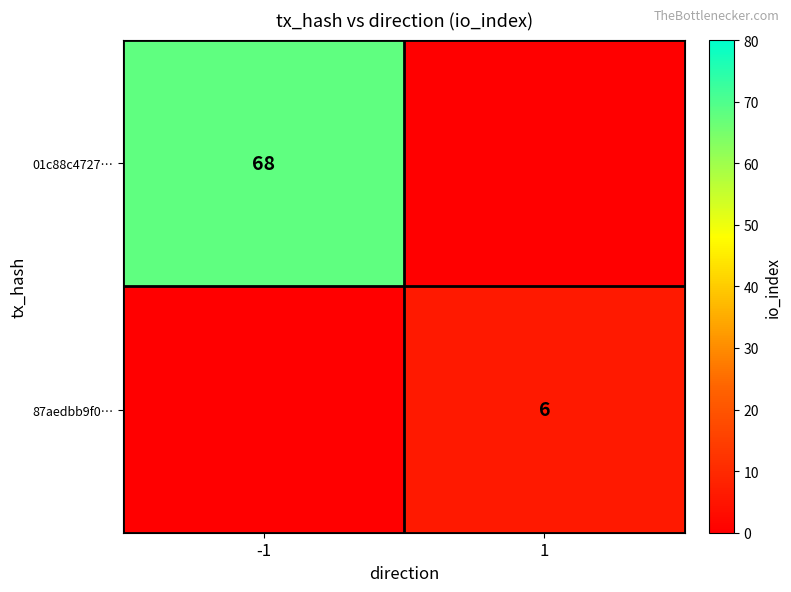

Is it true that 87aedbb9f0… equals 6 at 1?

True